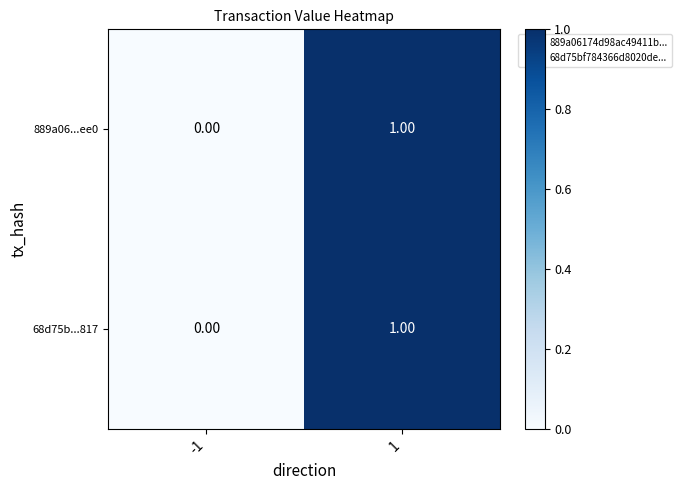

Which category has the highest value across all series?

1